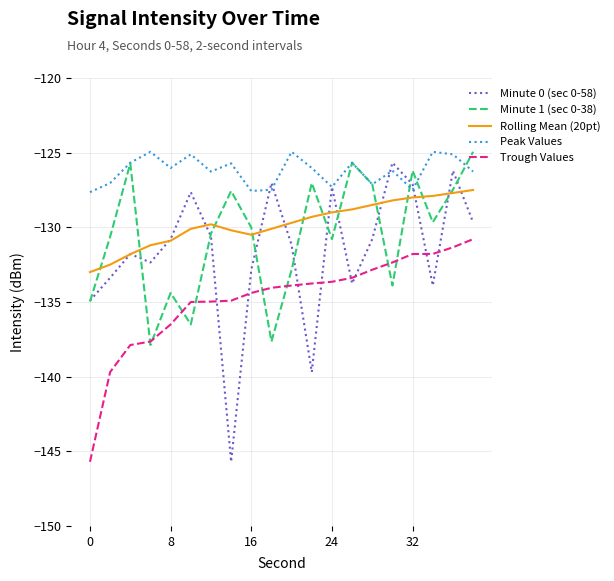

Which series has the largest total across all categories?

Peak Values